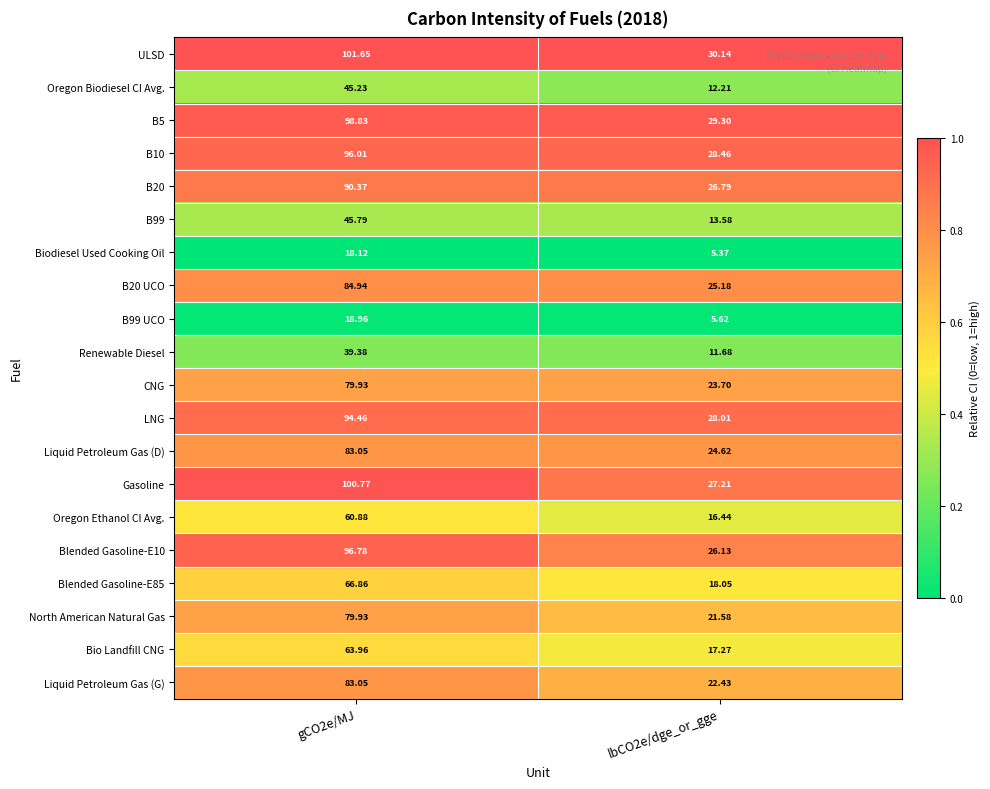

Which series has the largest total across all categories?

ULSD